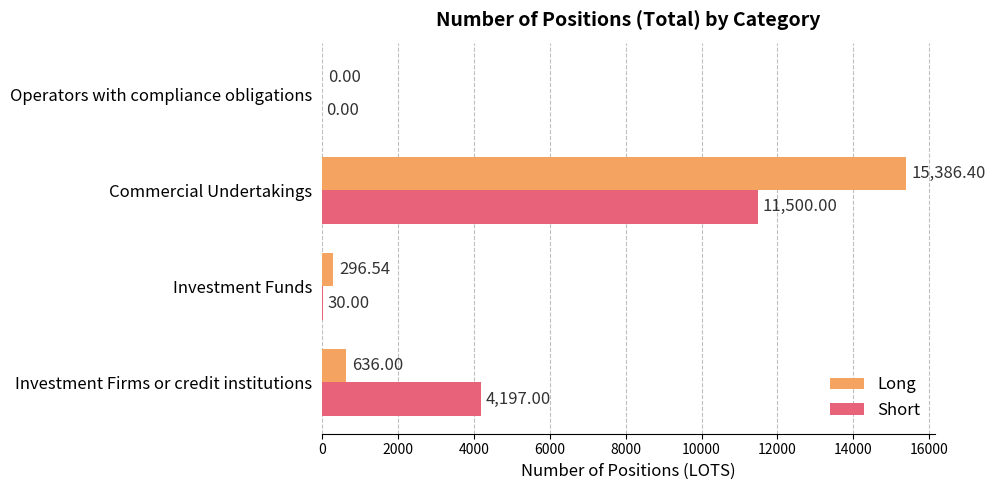

What is the sum of the Long values at Investment Funds and Operators with compliance obligations?

296.5